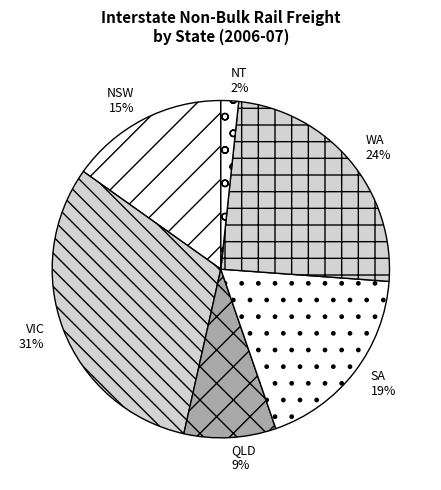

Do WA and QLD together represent more than half of the pie?

No